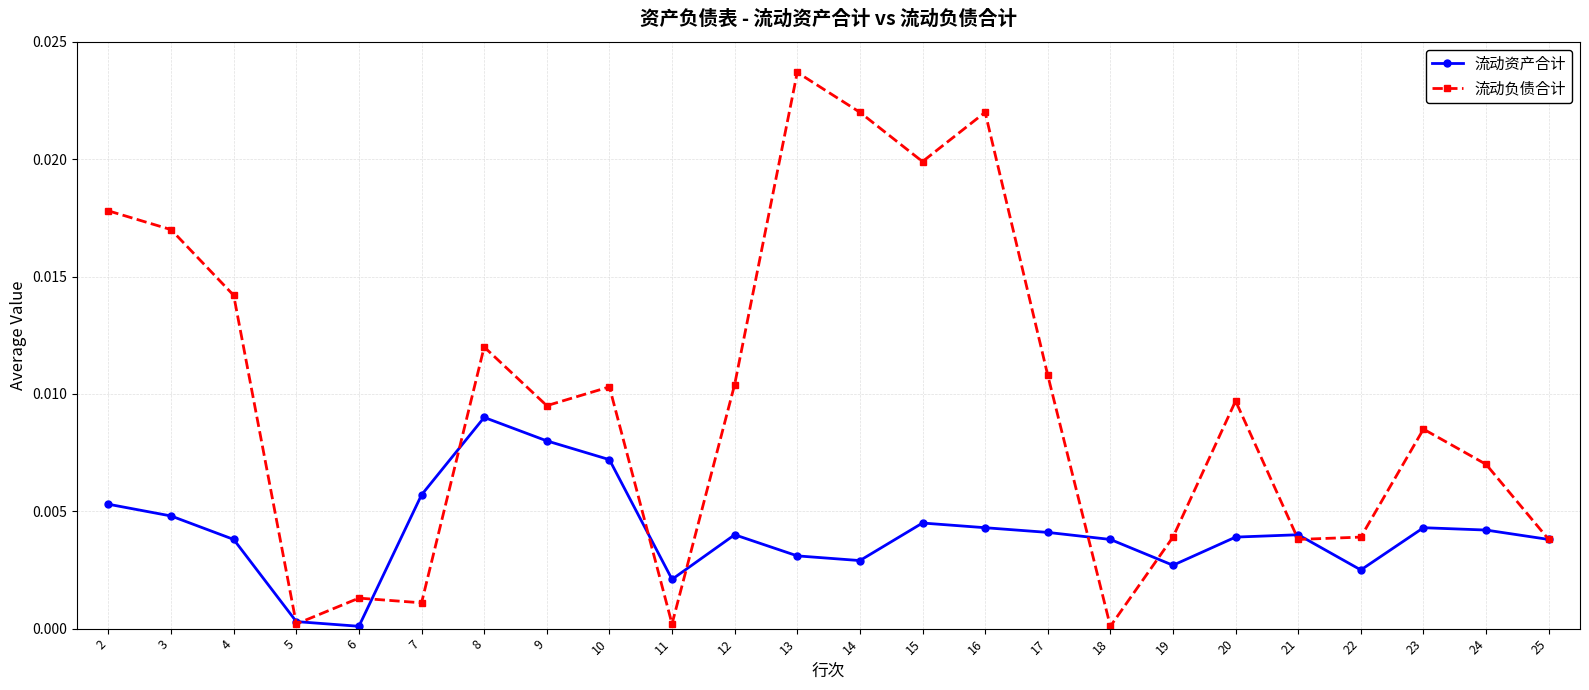

How many lines are shown in the chart?

2